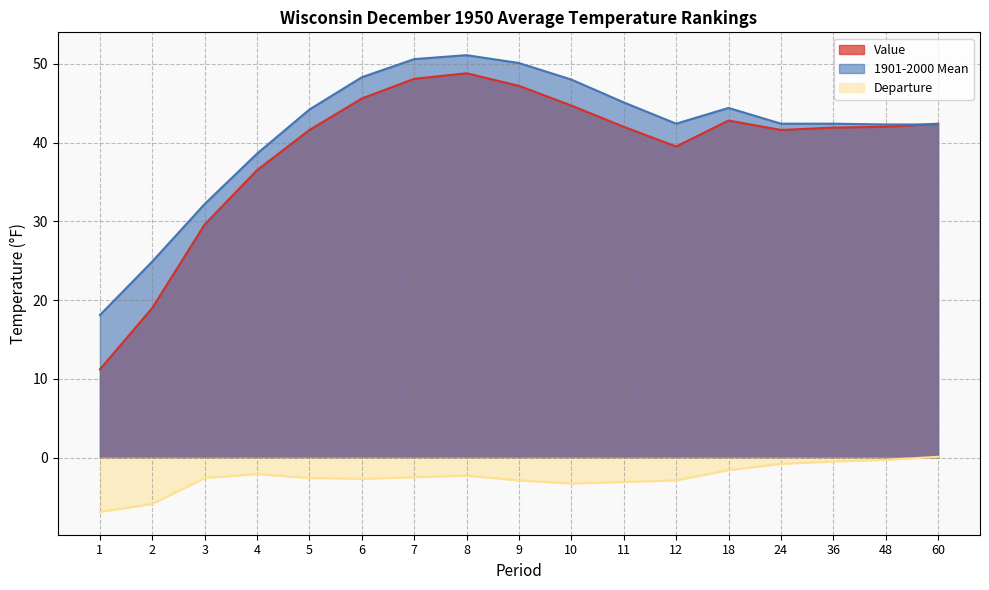

What is the value of the 1901-2000 Mean point at the 17th from the left?

42.3